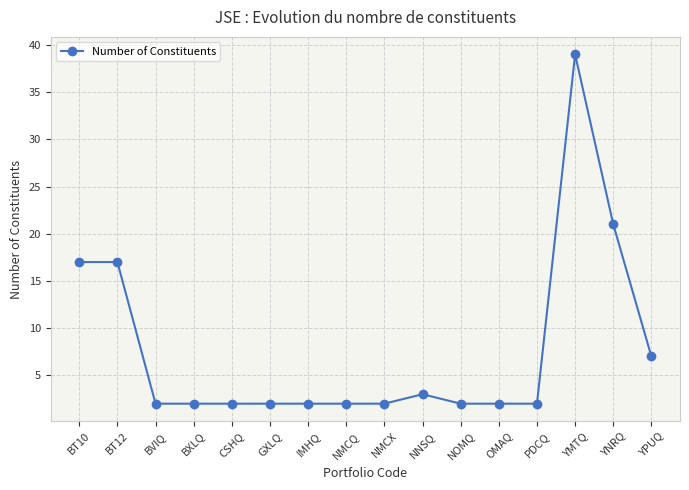

True or false: the data has more than 0 interior local peaks.

True